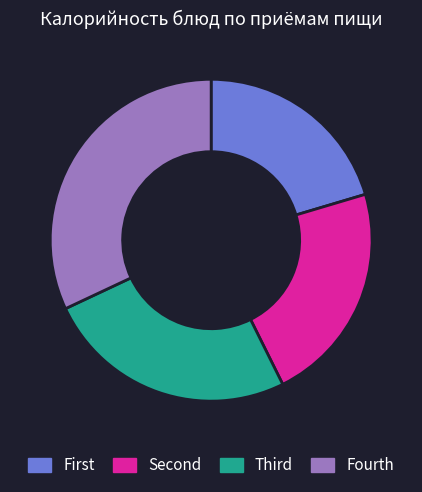

Rank the categories by value from highest to lowest.

Fourth, Third, Second, First